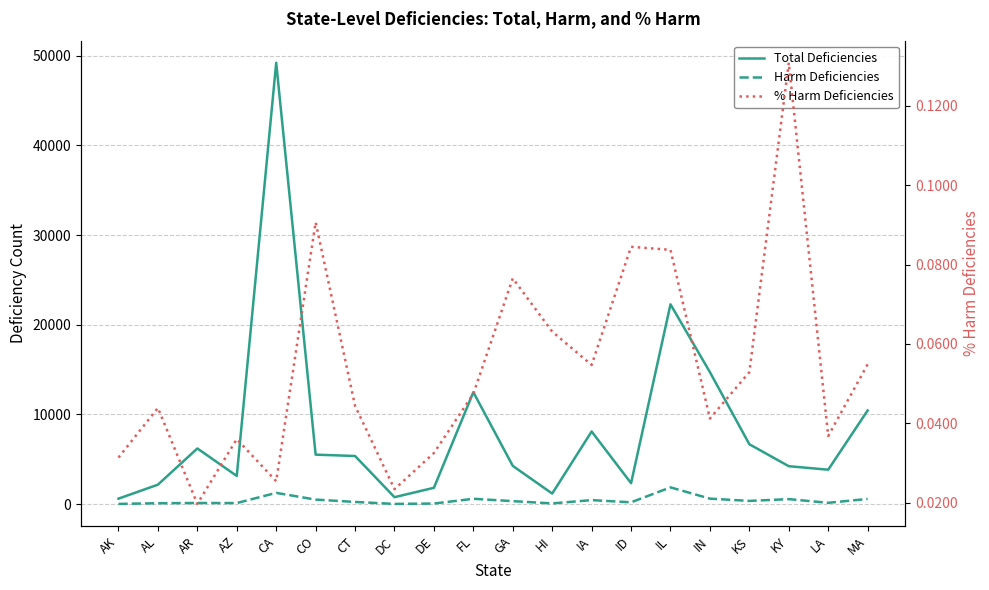

True or false: % Harm Deficiencies has a value of 0.1 at LA.

False